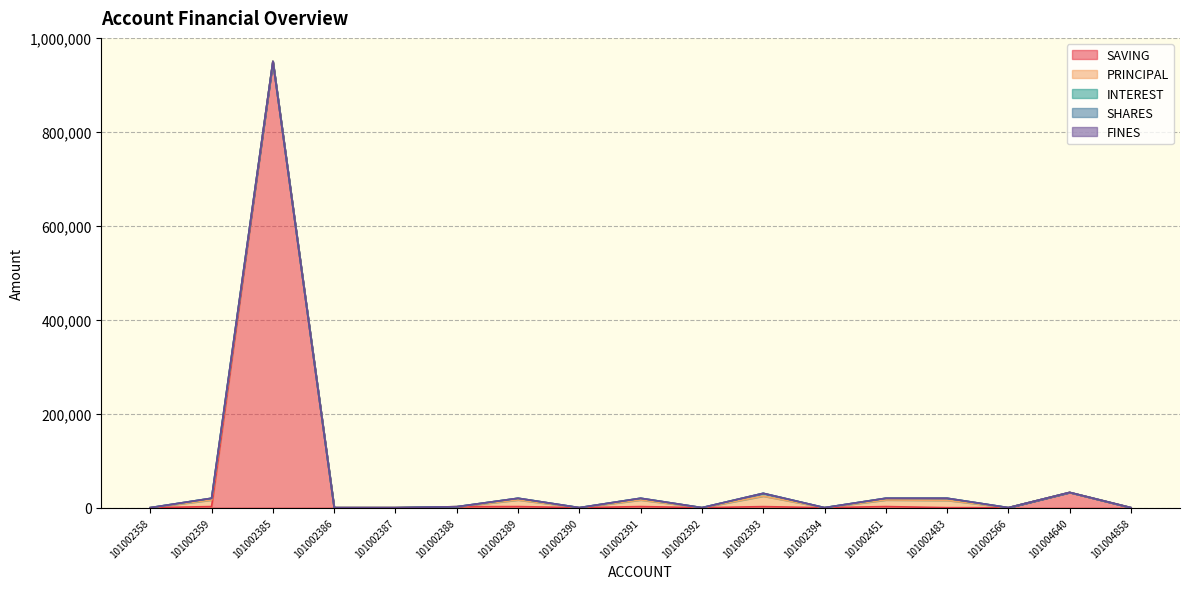

How many lines are shown in the chart?

5